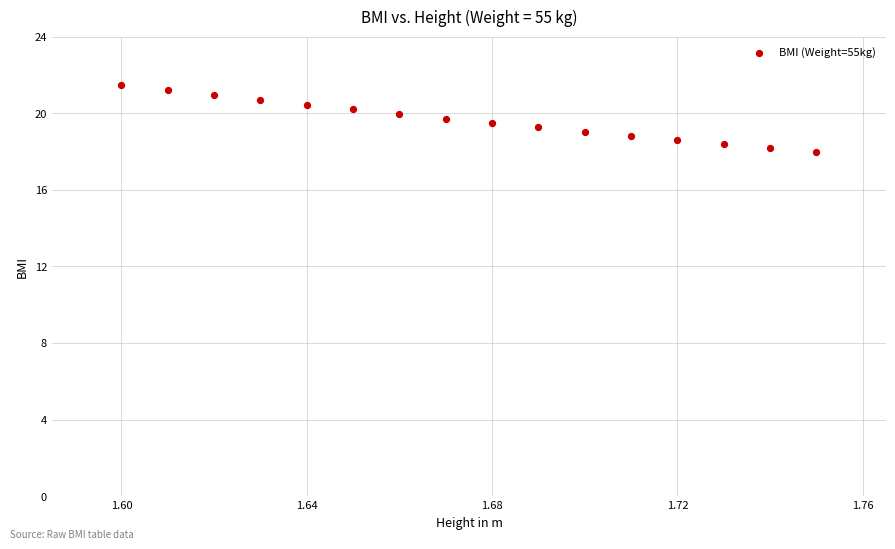

What is the range of Y values (max minus min)?

3.5